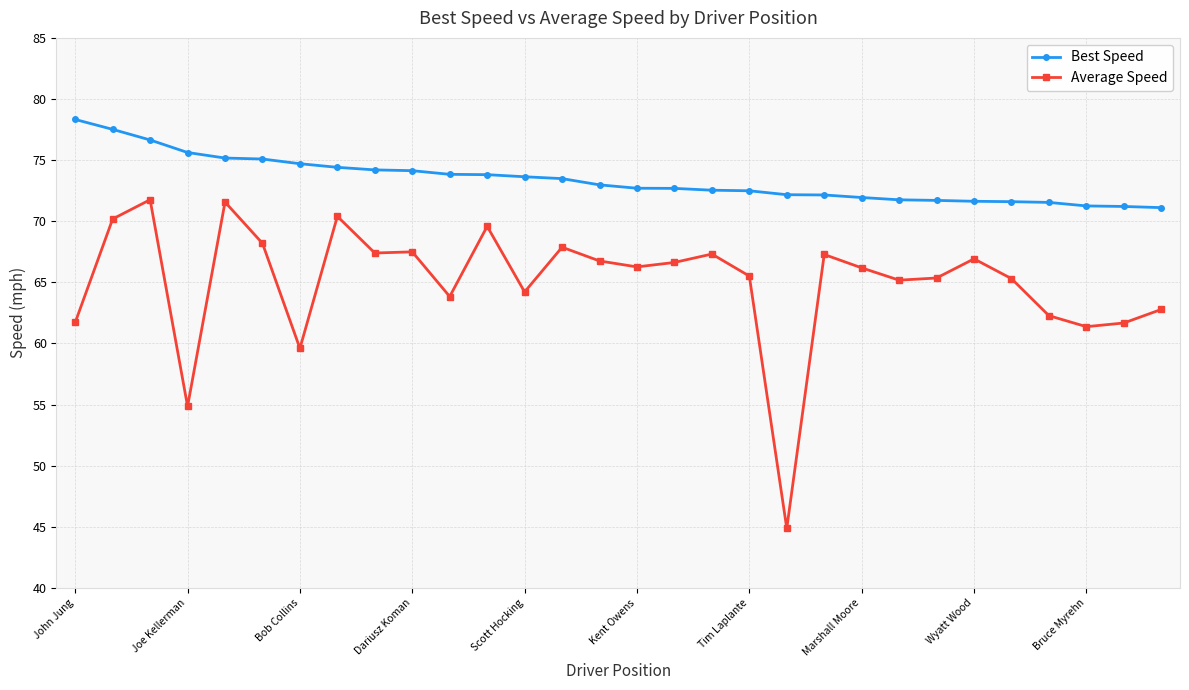

What is the difference between the maximum and second lowest values in the Best Speed series?

7.1